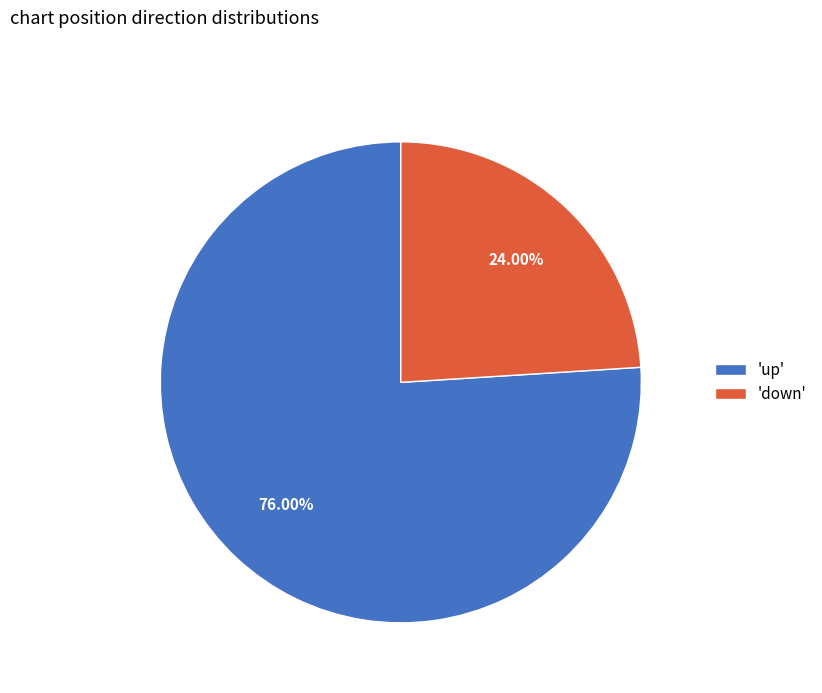

What is the ratio of the value at 'down' to the value at 'up'?

0.3